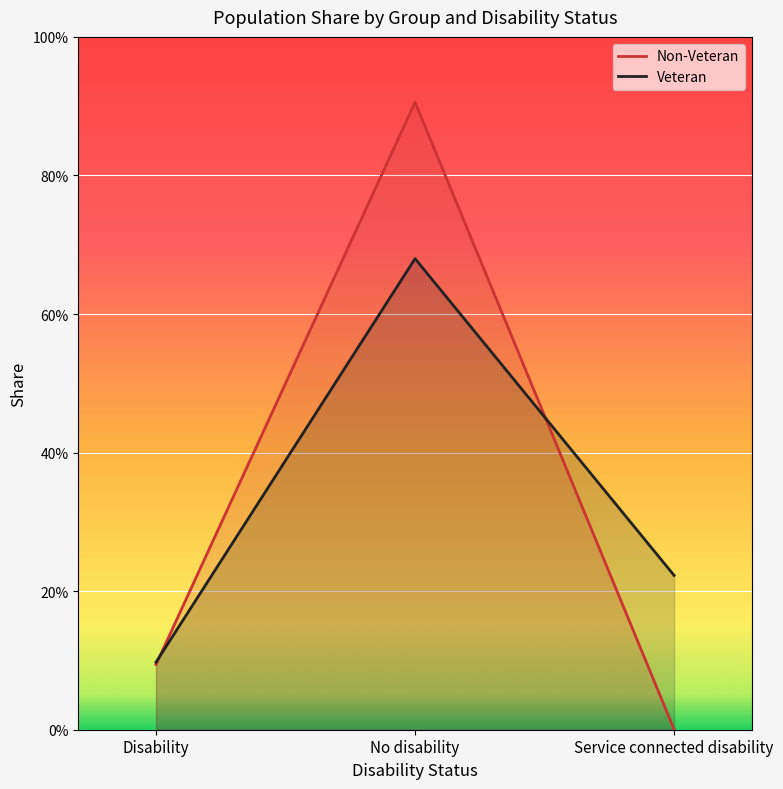

Reading left to right, transcribe all the data shown in this chart.

Non-Veteran: Disability=0.1	No disability=0.9	Service connected disability=0.0
Veteran: Disability=0.1	No disability=0.7	Service connected disability=0.2